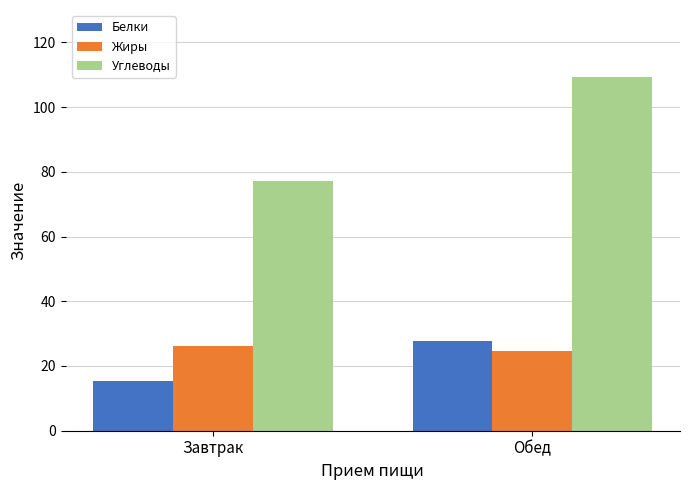

Reading right to left, what are all the values shown in this chart?

Белки: 27.8	15.4
Жиры: 24.6	26.2
Углеводы: 109.4	77.2